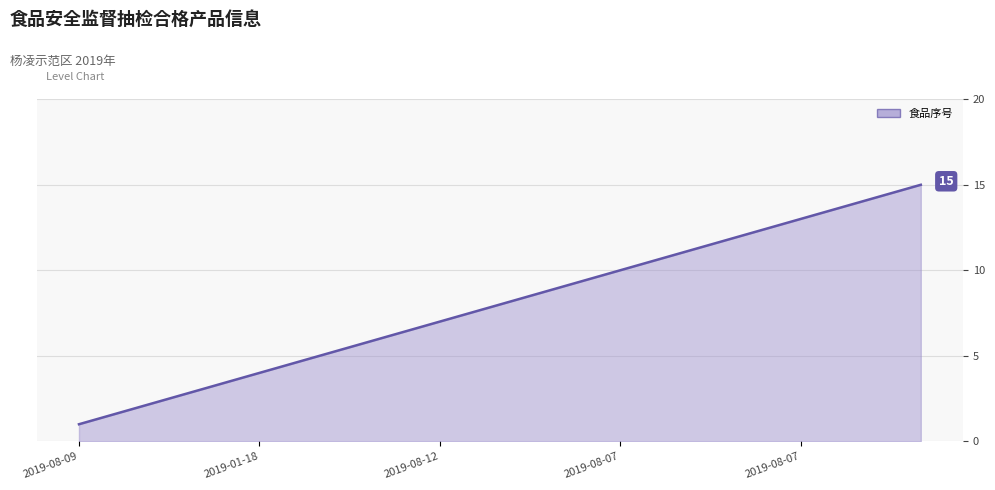

What is the greatest value displayed?

15